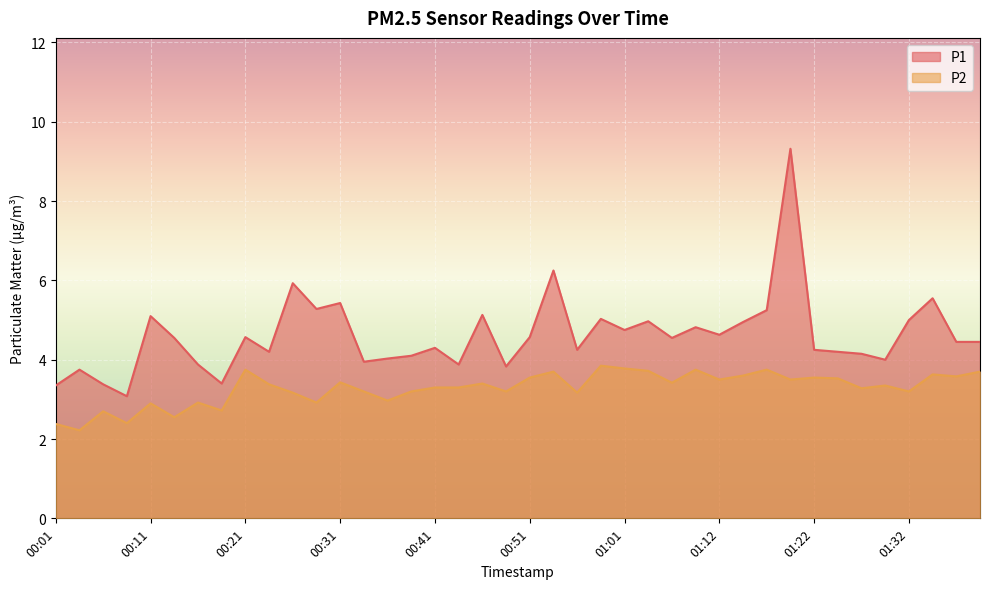

True or false: P1 and P2 cross at least once.

False